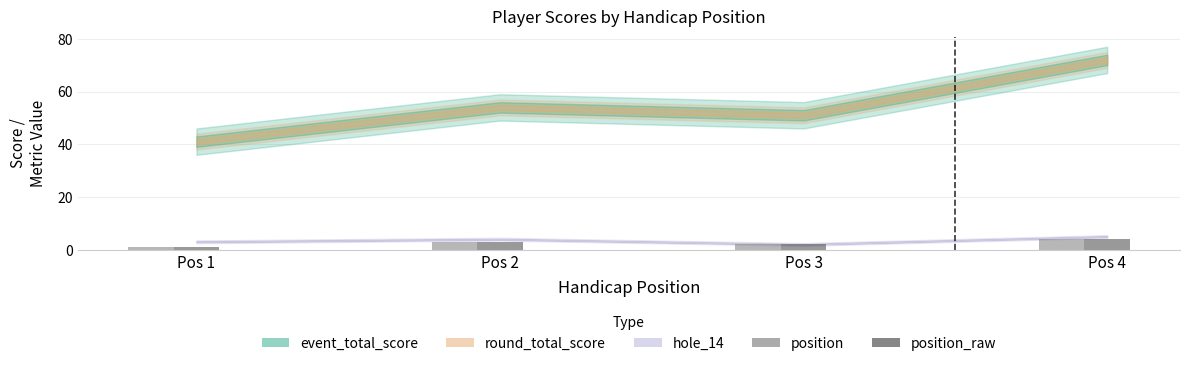

What value does the position series have at Pos 3?

2